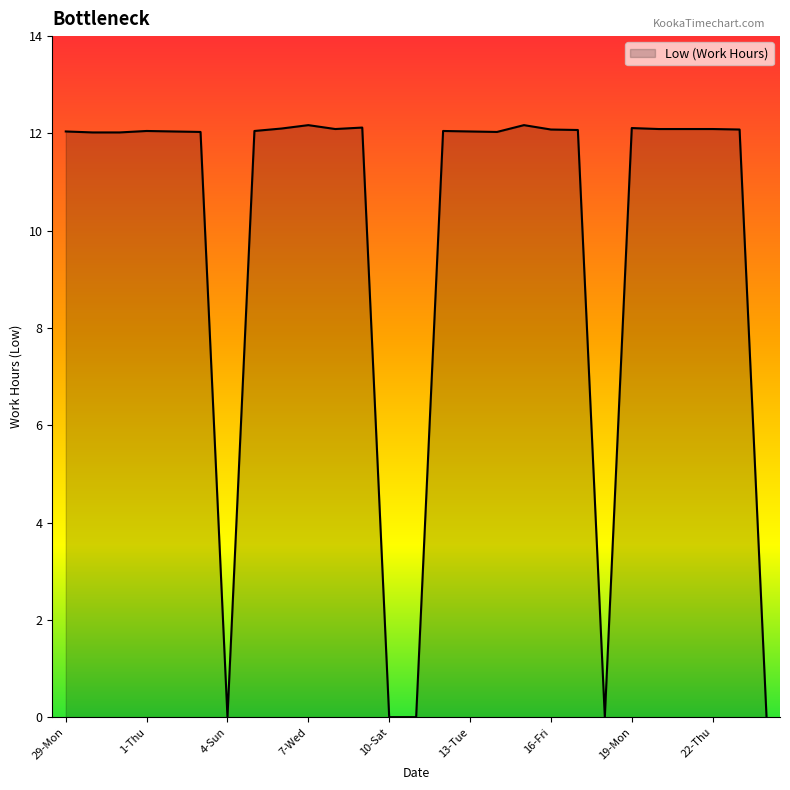

What is the greatest value displayed?

12.2